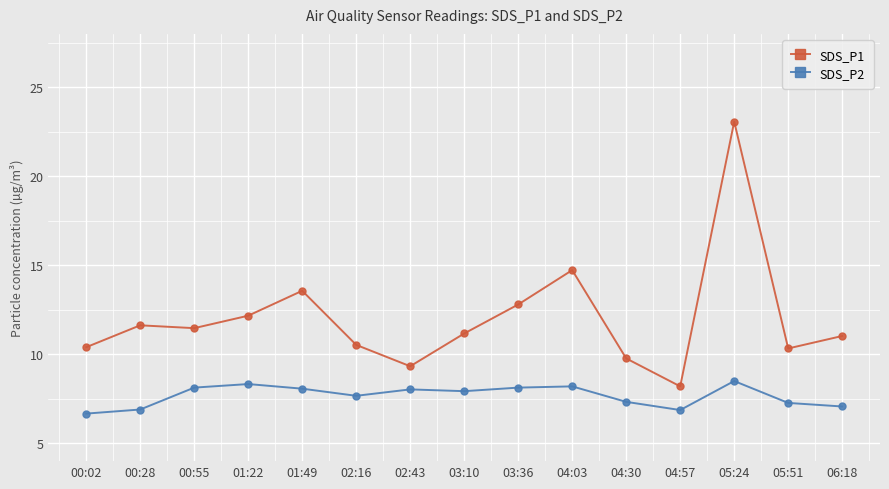

What is the difference between the highest and lowest values at 04:57?

1.3